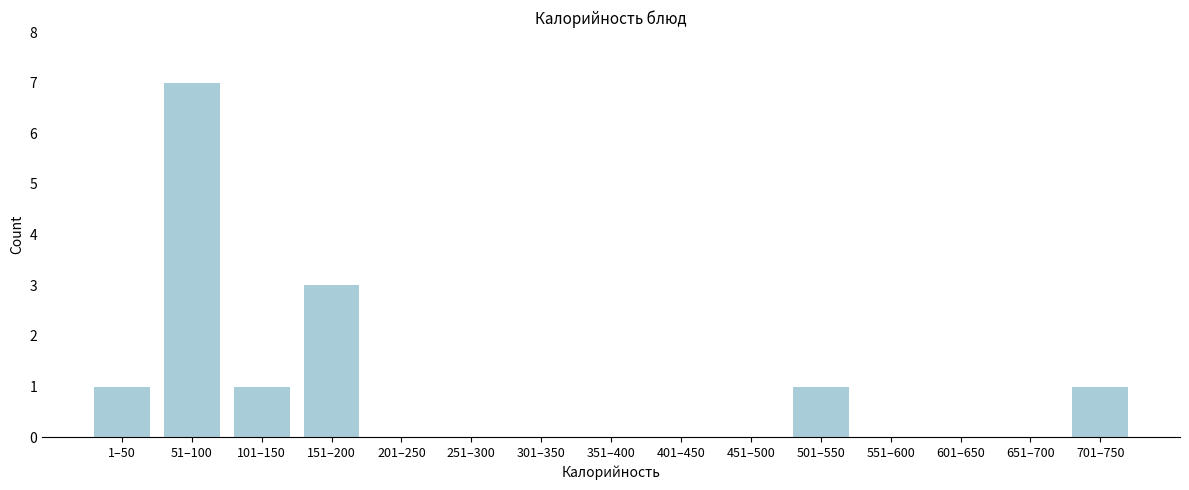

Reading left to right, list all the values displayed in this chart.

1–50=1	51–100=7	101–150=1	151–200=3	201–250=0	251–300=0	301–350=0	351–400=0	401–450=0	451–500=0	501–550=1	551–600=0	601–650=0	651–700=0	701–750=1